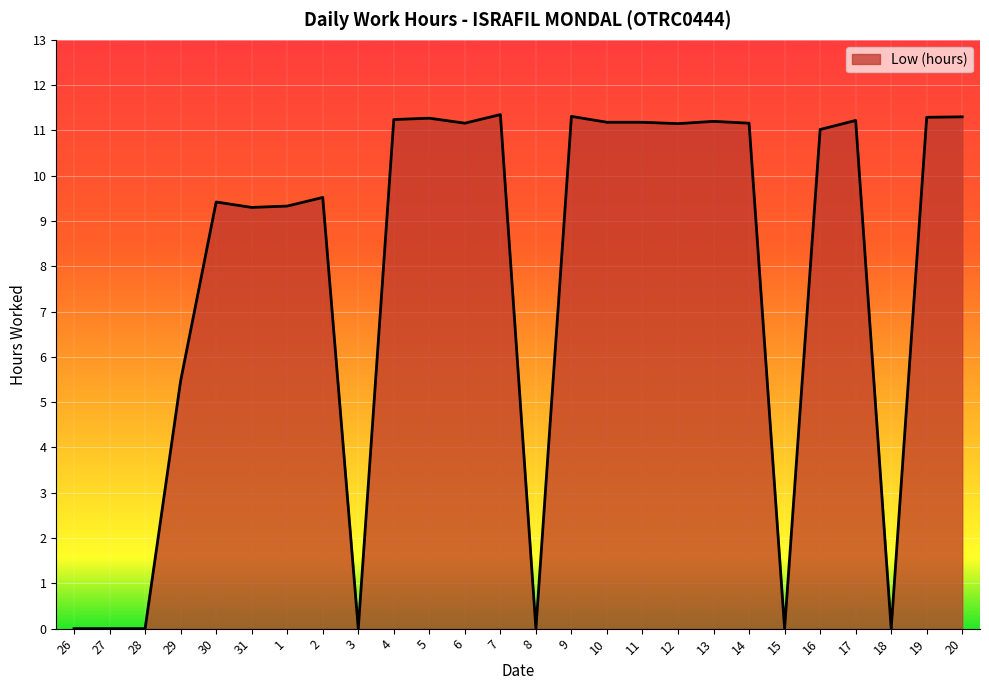

What is the difference between the values at 27 and 29?

5.5